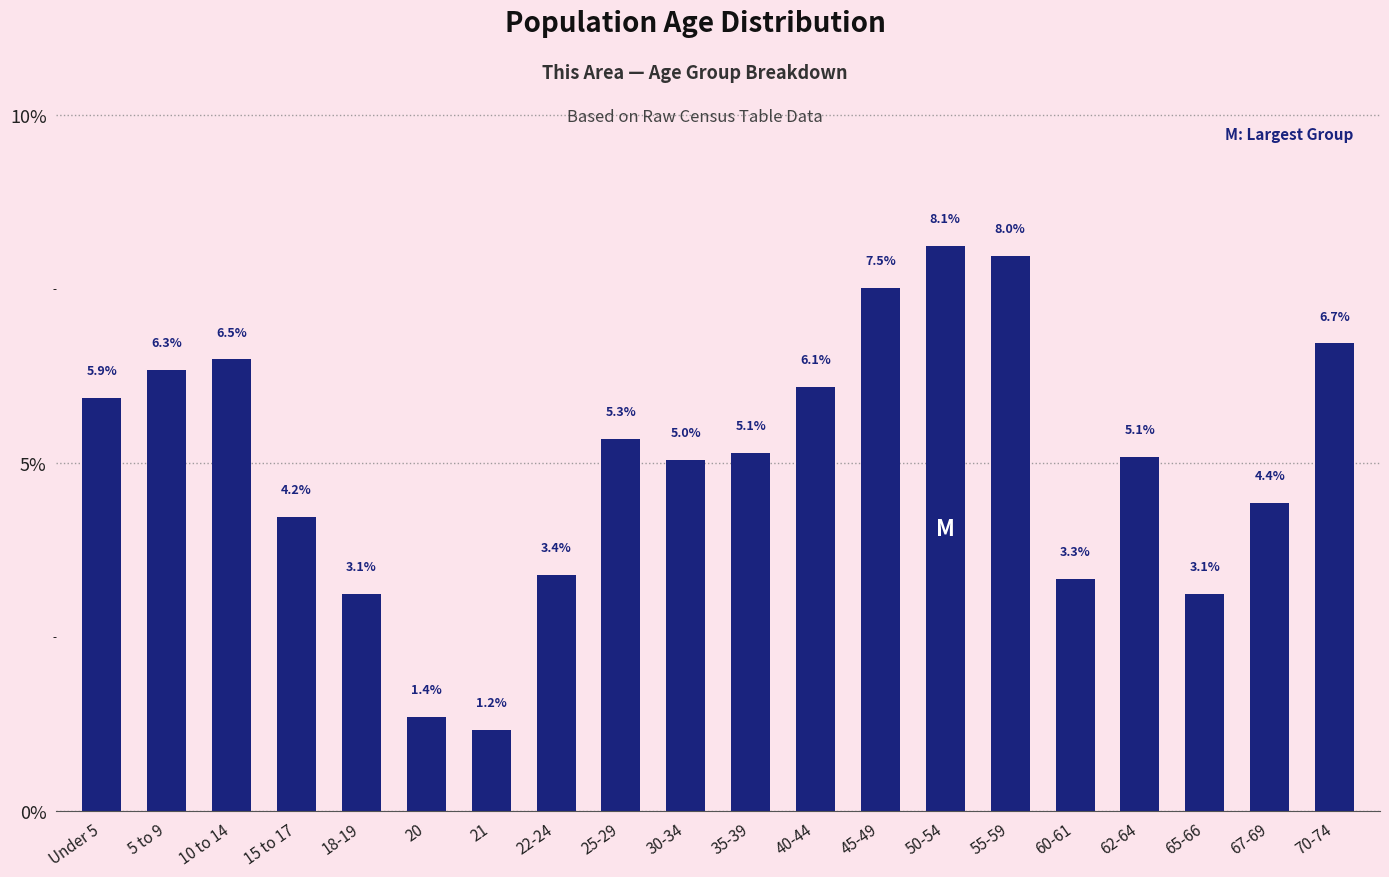

What is the label of the 12th bar from the right?

25-29